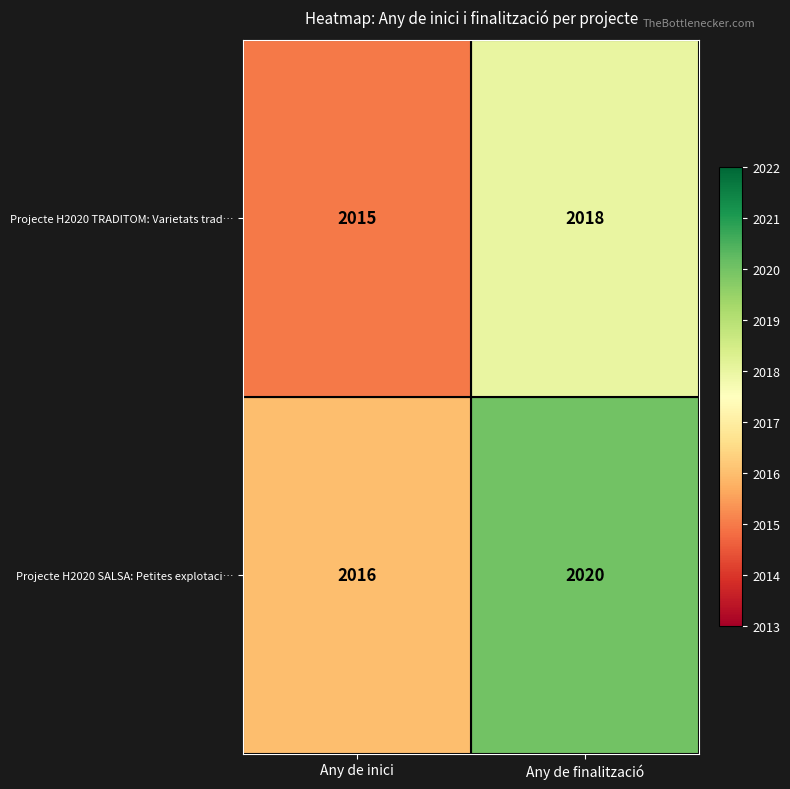

The Projecte H2020 TRADITOM: Varietats trad… series shows 2682 at Any de inici. True or false?

False